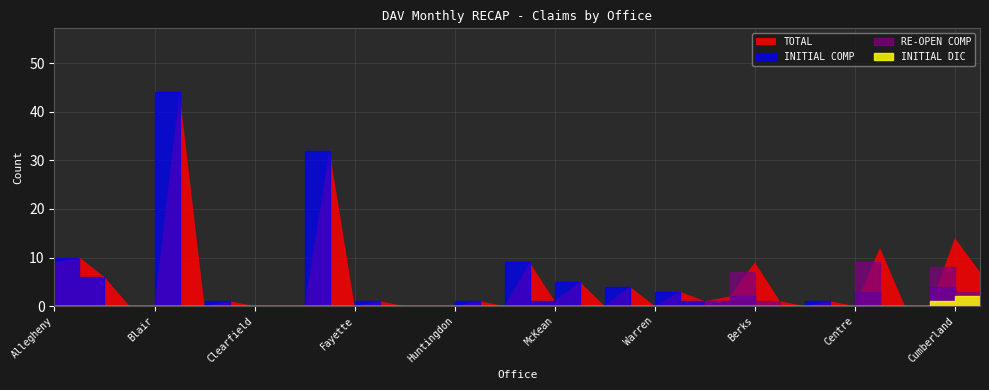

How many lines are shown in the chart?

4